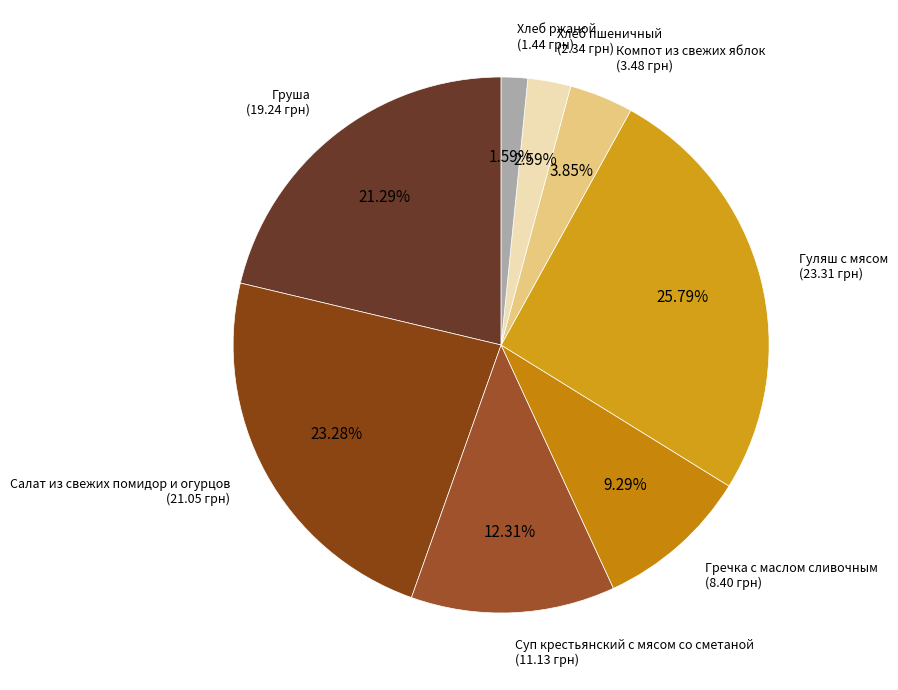

Does Хлеб ржаной represent more than half of the total?

No